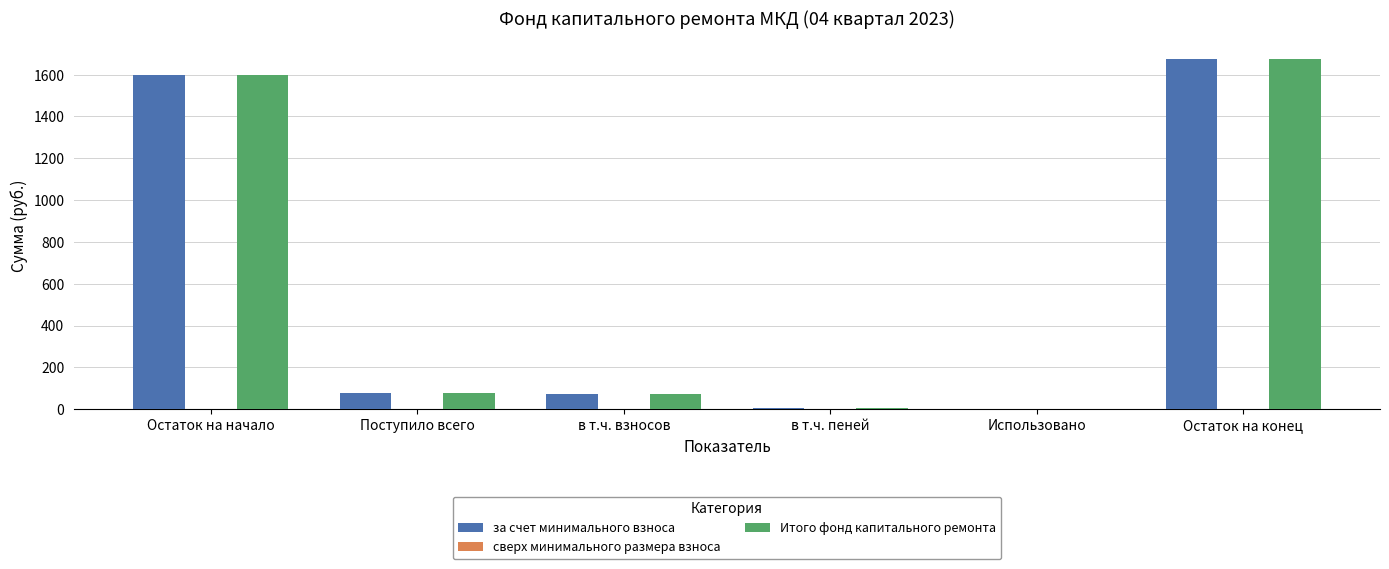

At which category does the chart reach its peak across all series?

Остаток на конец